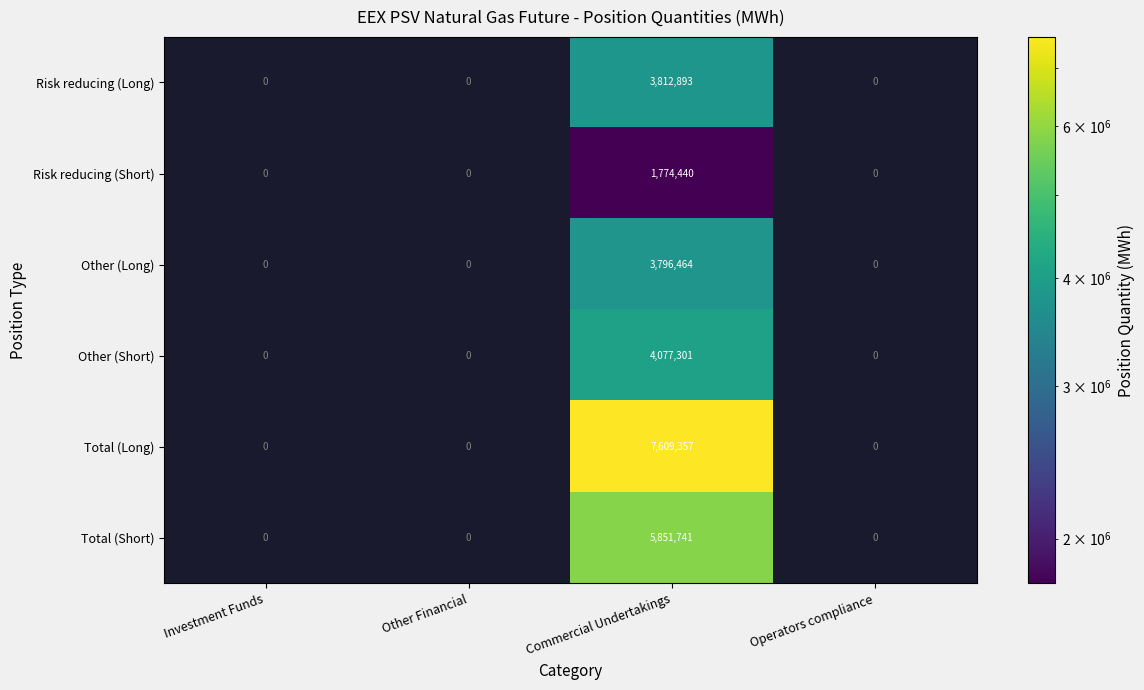

How many distinct data groups are displayed?

6